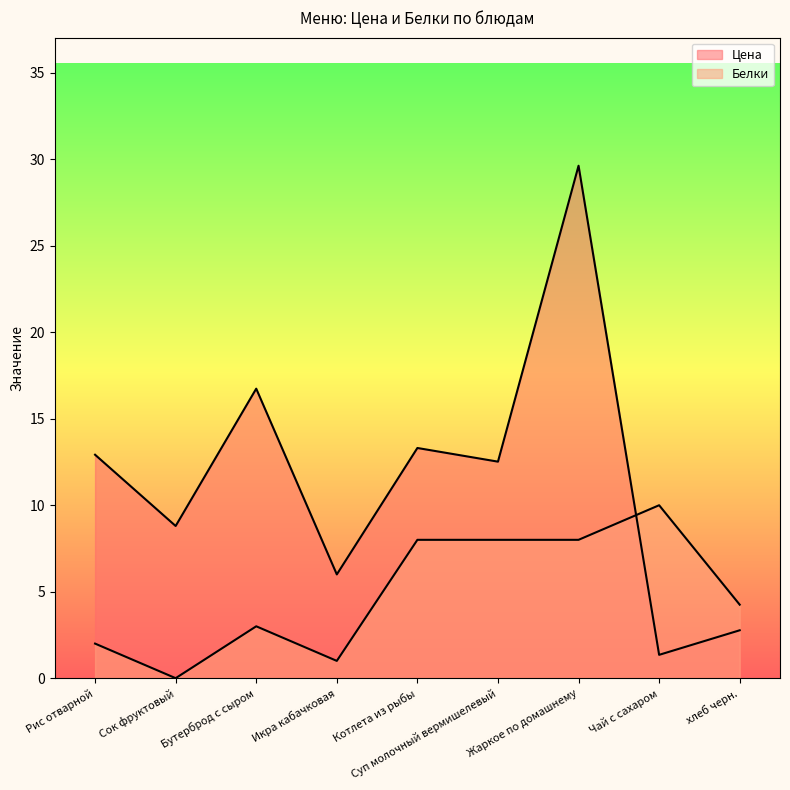

True or false: Цена has more than 0 points higher than both neighbors.

True